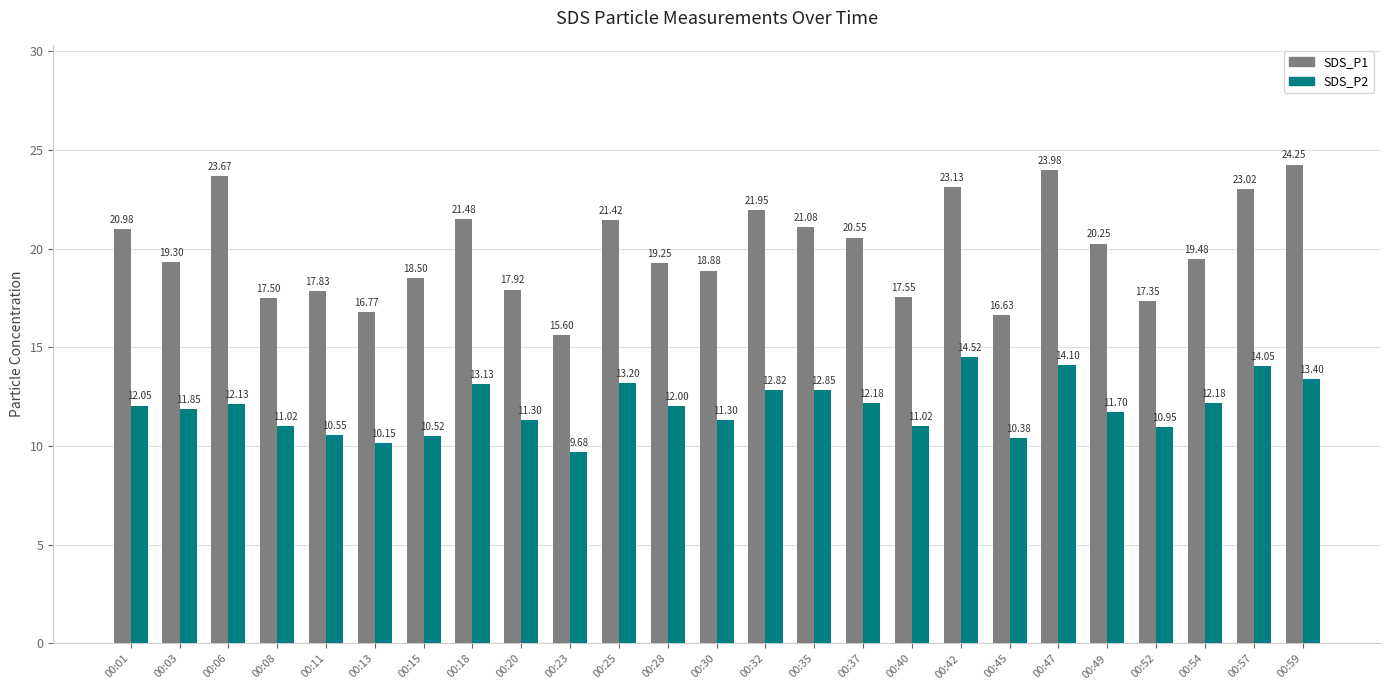

The SDS_P1 series shows 17.5 at 00:08. True or false?

True